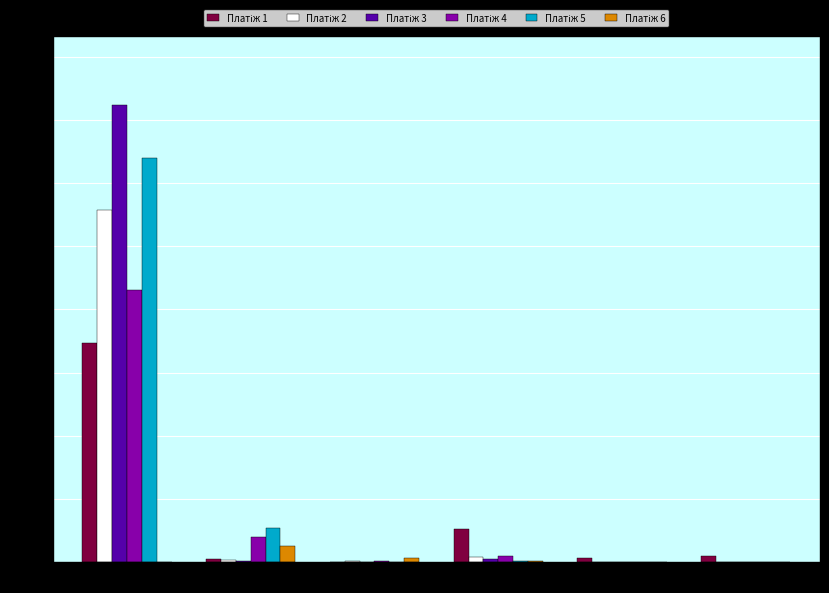

At which category does the chart reach its peak across all series?

Карон груп